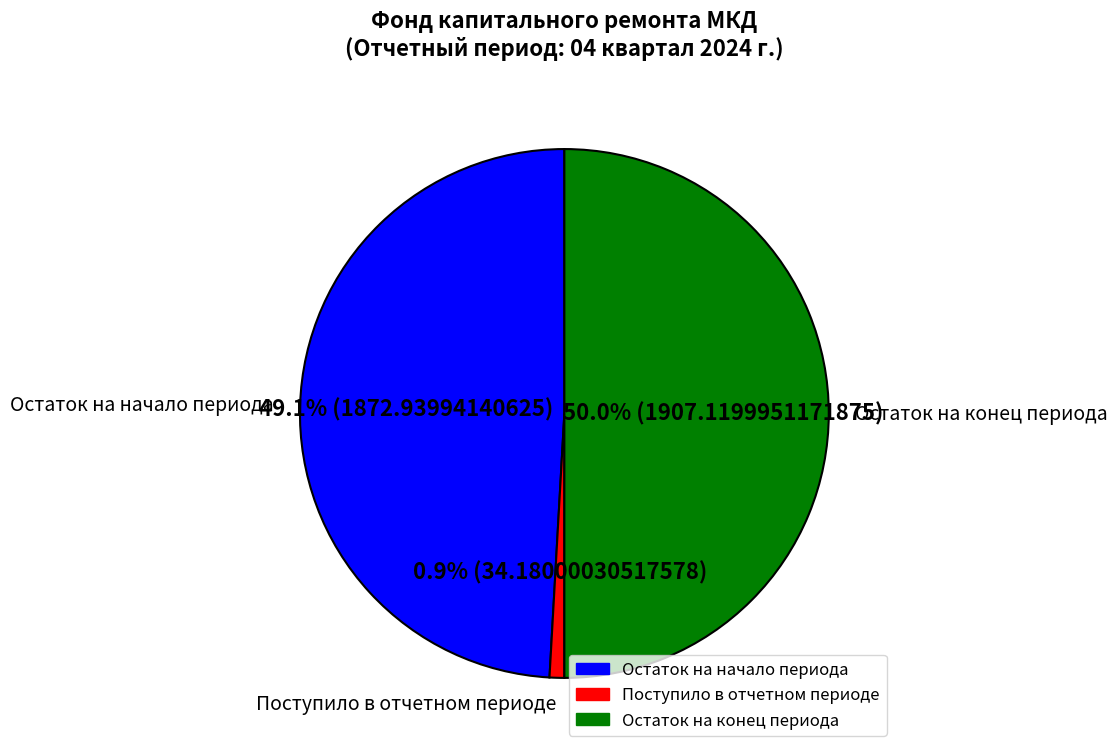

What is the smallest slice in the pie chart?

Поступило в отчетном периоде